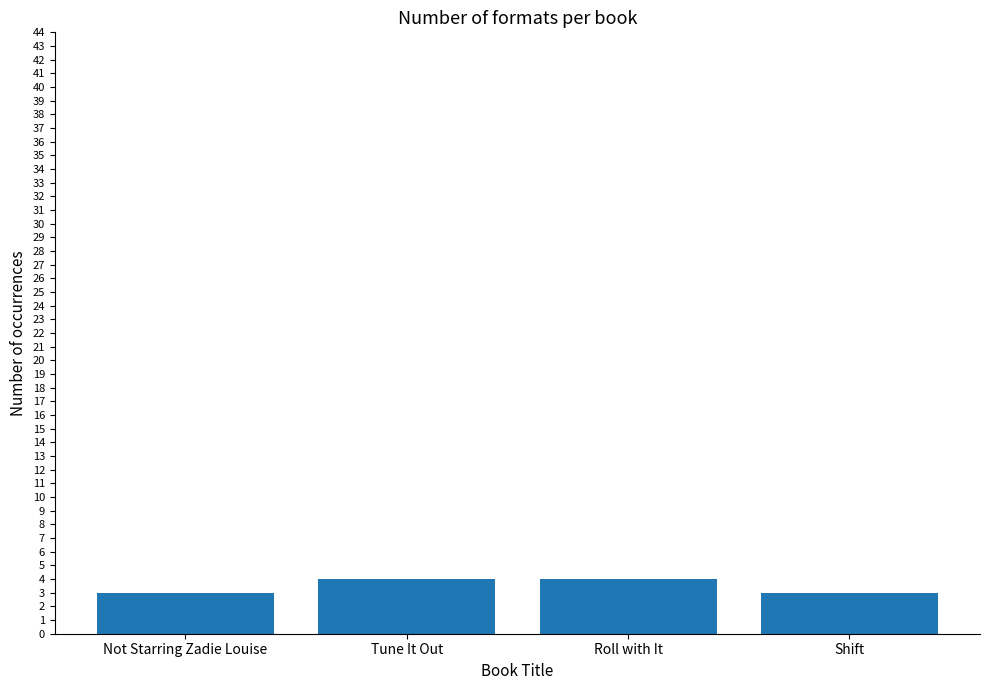

Reading left to right, what are all the values shown in this chart?

3	4	4	3